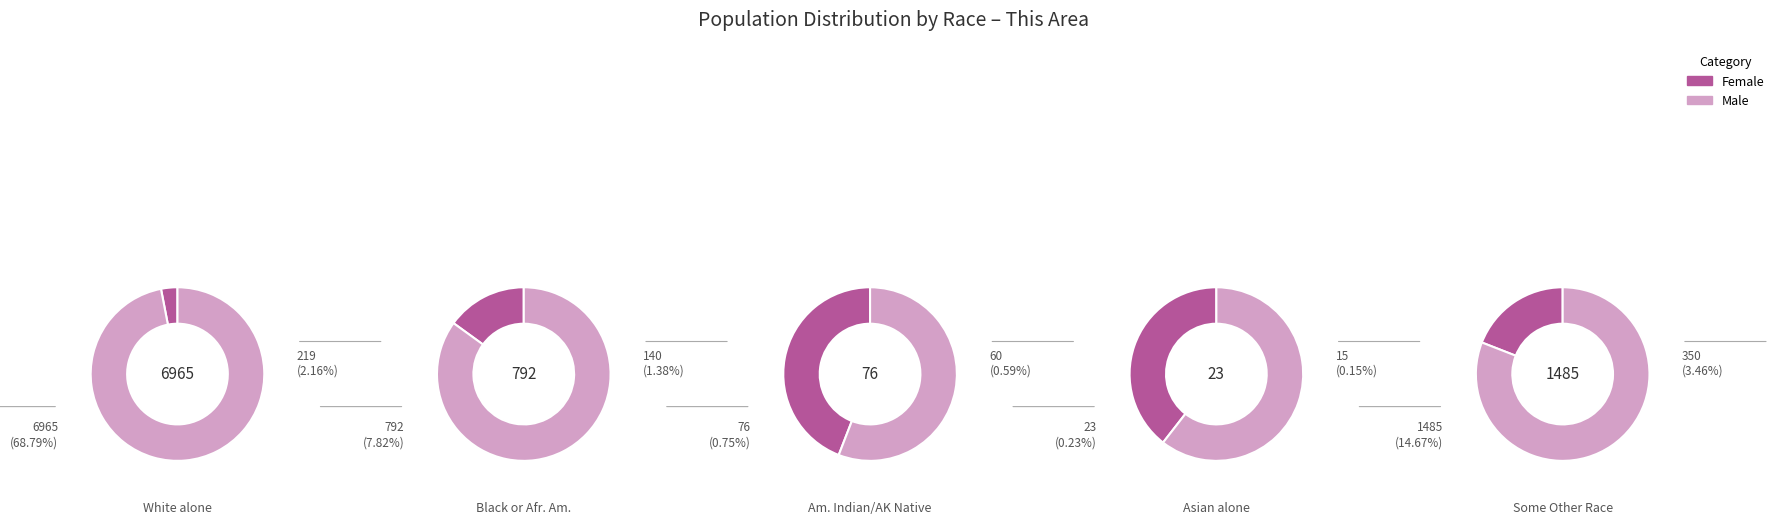

What percentage is NOT represented by 1?

92.4%